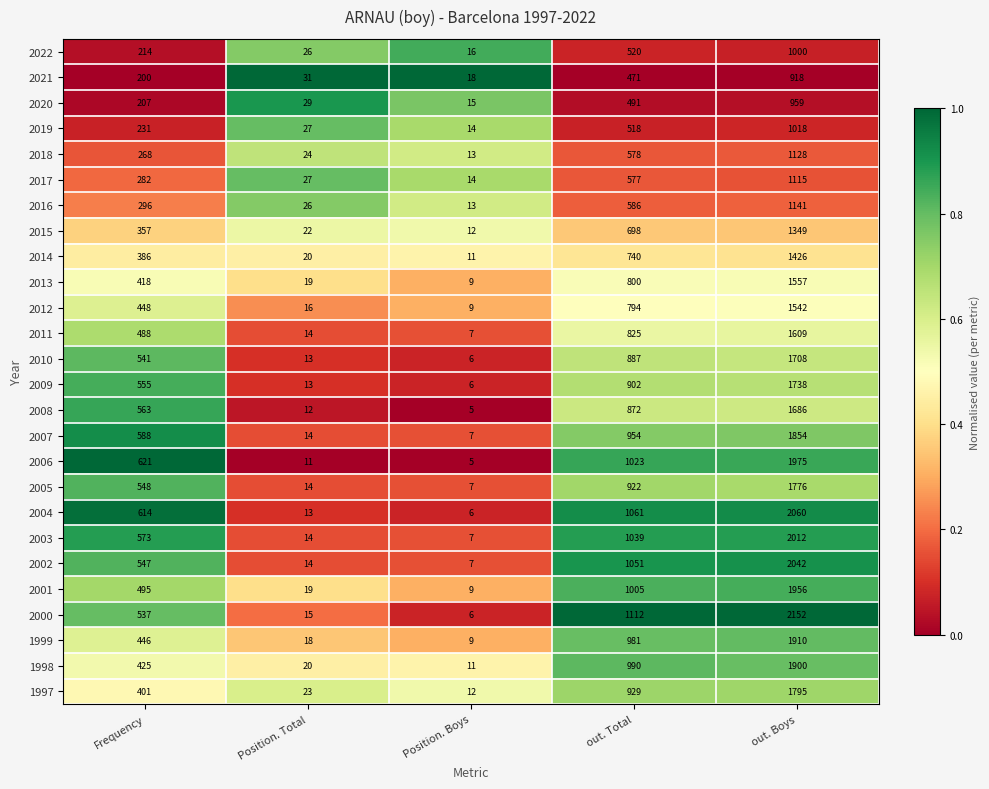

What is the approximate value of 2017 at Position. Boys?

14